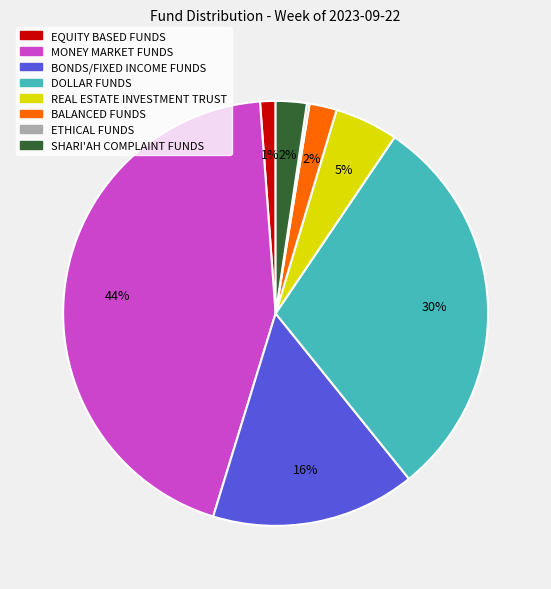

To the nearest percent, what percentage of the pie is MONEY MARKET FUNDS?

44%